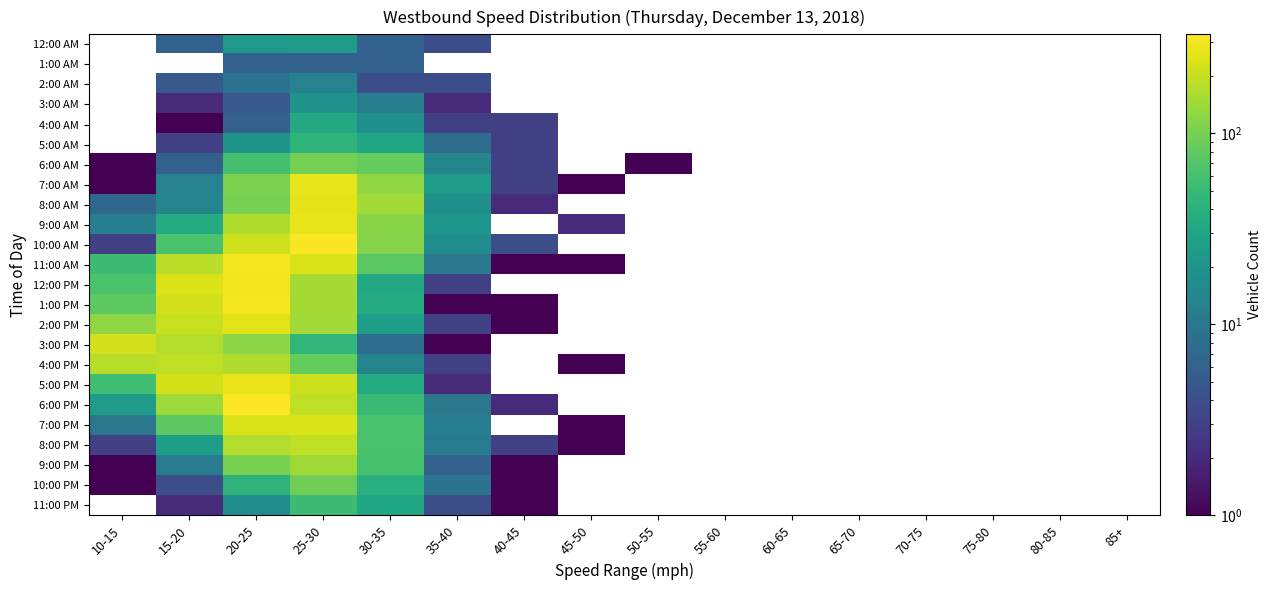

Between 20-25 and 30-35, which series saw the biggest shift?

6:00 PM